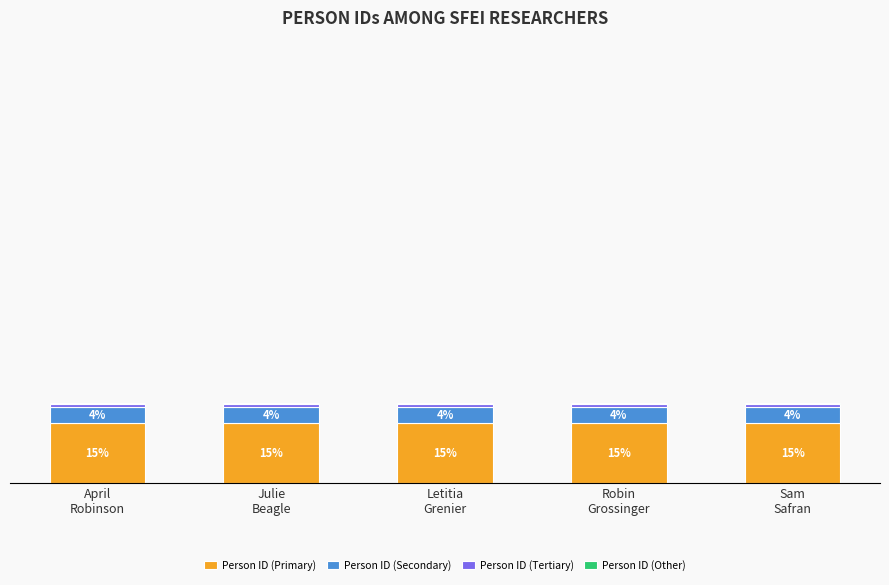

Are the bars horizontal?

No